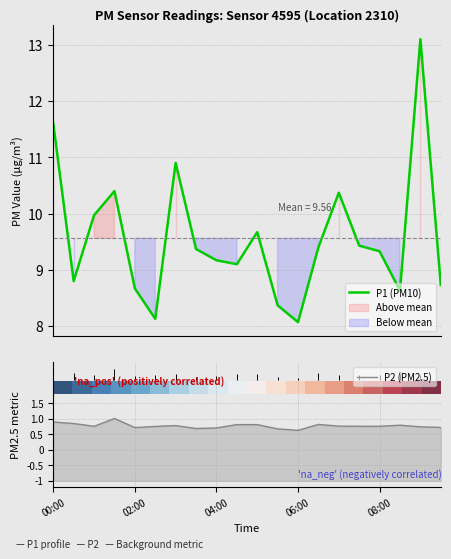

What is the maximum value for P1 (PM10)?

13.1